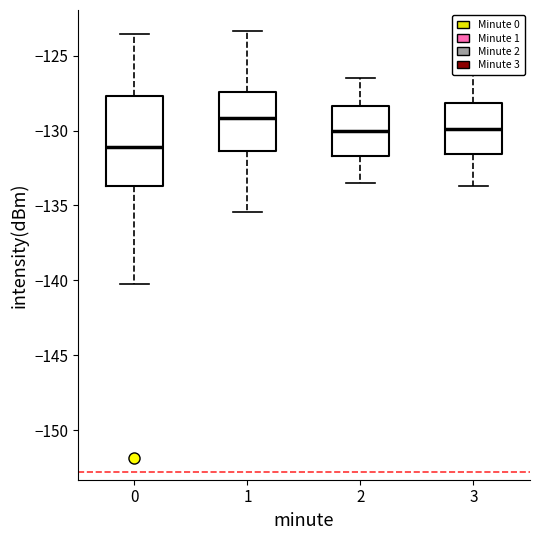

Reading left to right, transcribe this box plot: for each box, give where its median line is, the range the box spans, and where its two whiskers end, as read against the y-axis. The values are not printed on the chart, so give them approximately, as read against the axis.

0: median -131.0, box -133.5 to -127.5, whiskers -140.5 to -123.5
1: median -129.0, box -131.5 to -127.5, whiskers -135.5 to -123.5
2: median -130.0, box -131.5 to -128.5, whiskers -133.5 to -126.5
3: median -130.0, box -131.5 to -128.0, whiskers -133.5 to -126.5